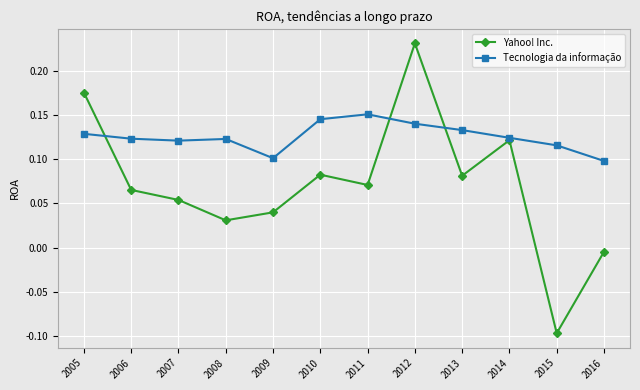

Between which two adjacent categories do Tecnologia da informação and Yahoo! Inc. first intersect?

2005 and 2006